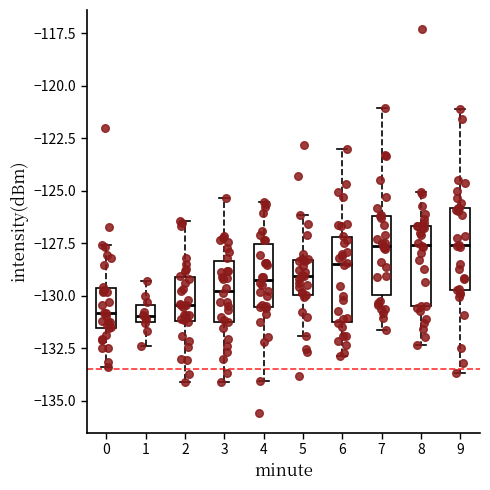

Where is the lower edge of the box at x = 7 on the y-axis? The values are not printed on the chart, so give them approximately, as read against the axis.

-130.0